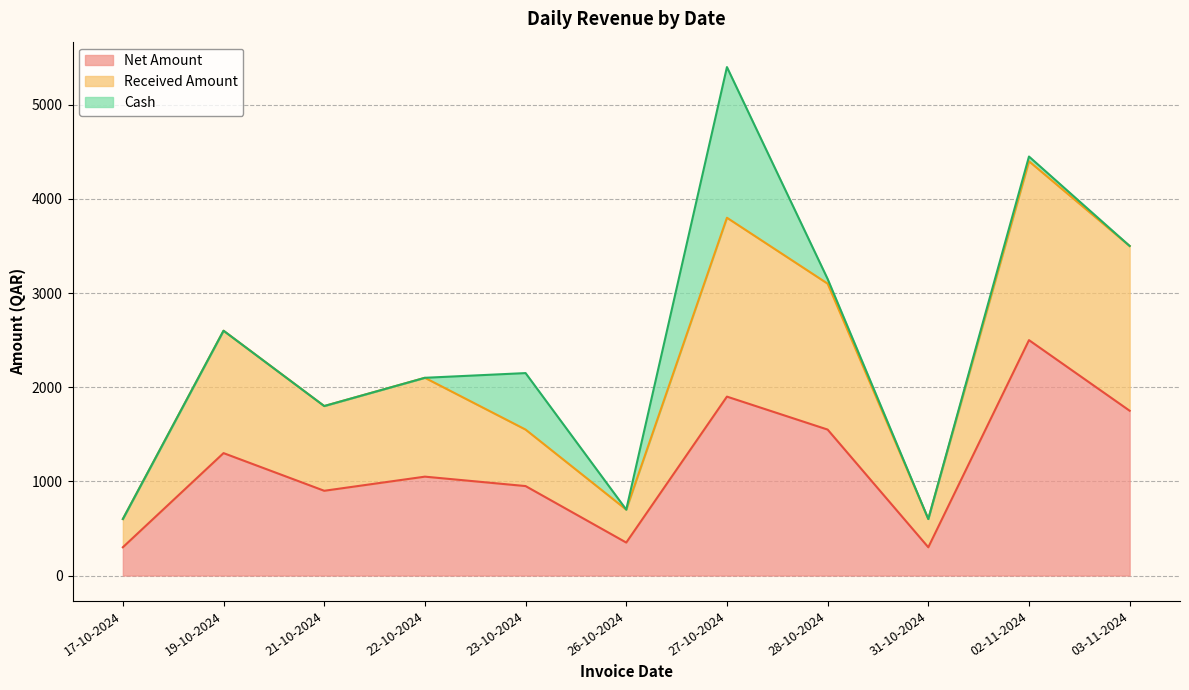

Rank the categories by Net Amount value from highest to lowest.

02-11-2024, 27-10-2024, 03-11-2024, 28-10-2024, 19-10-2024, 22-10-2024, 23-10-2024, 21-10-2024, 26-10-2024, 17-10-2024, 31-10-2024